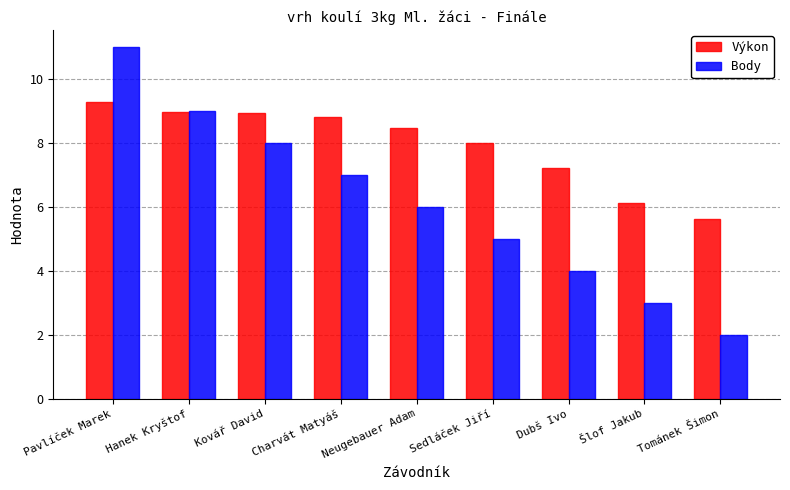

What is the value of the Výkon bar at the 6th from the left?

8.0